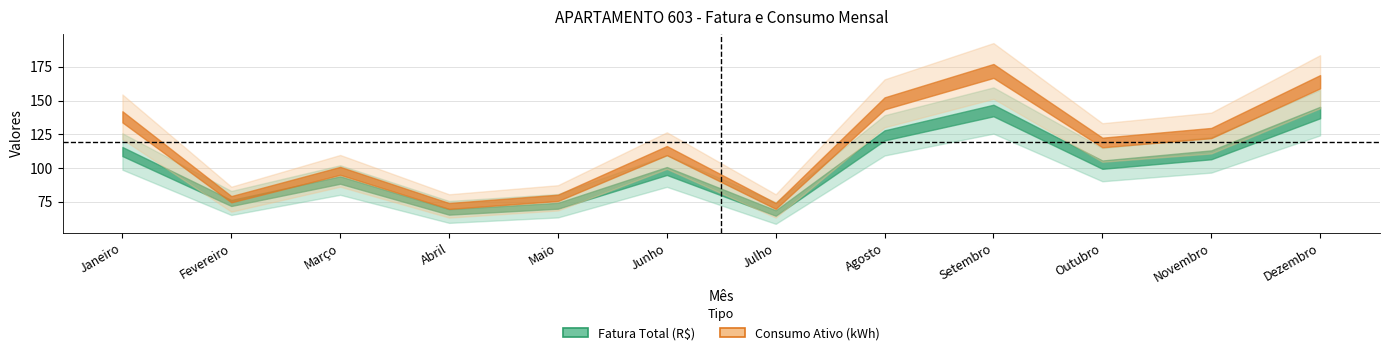

Which category has the lowest value in the Fatura Total (R$) series?

Julho